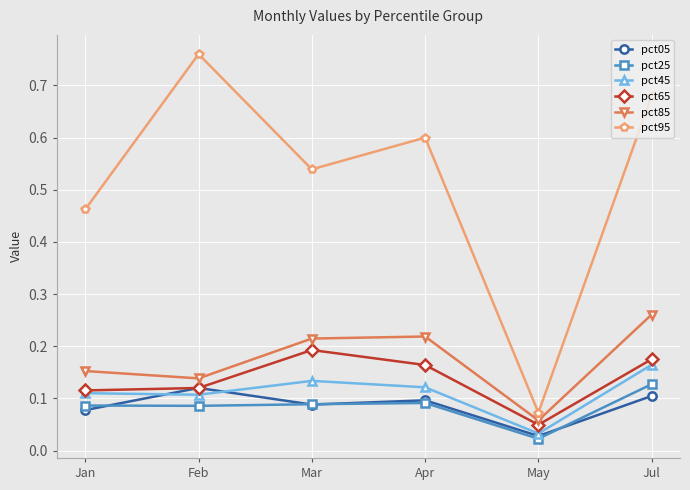

What is the spread (max minus min) of values at Jan?

0.4